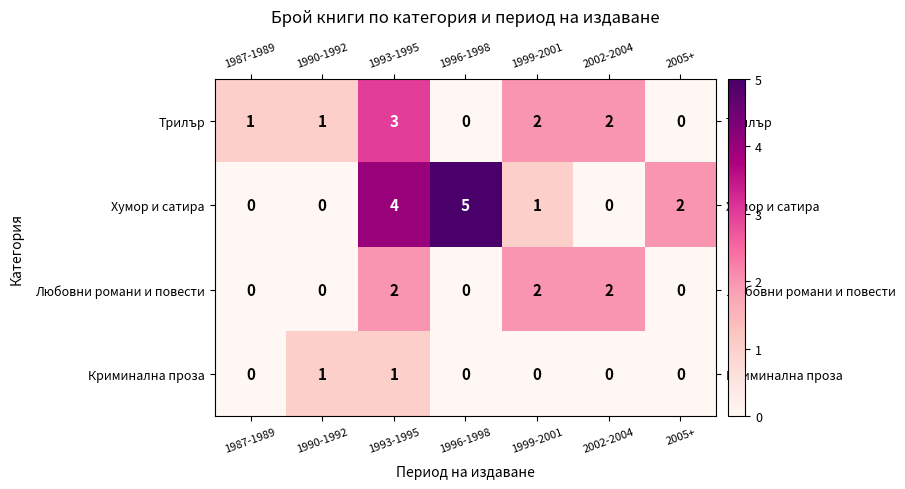

How many data points does each series have?

7